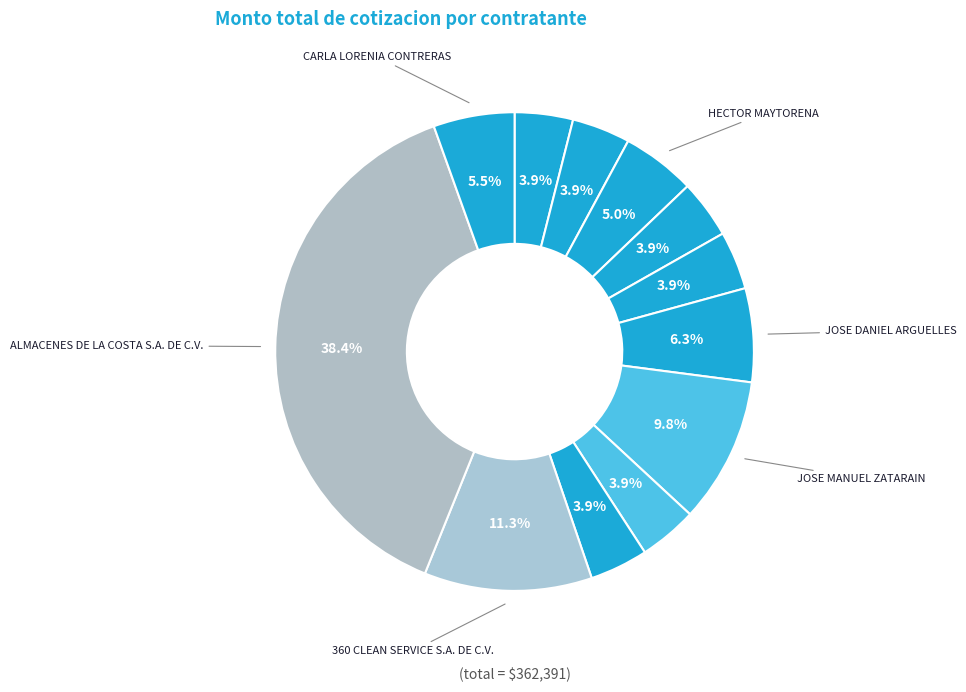

Is there any slice that represents more than half of the pie?

No